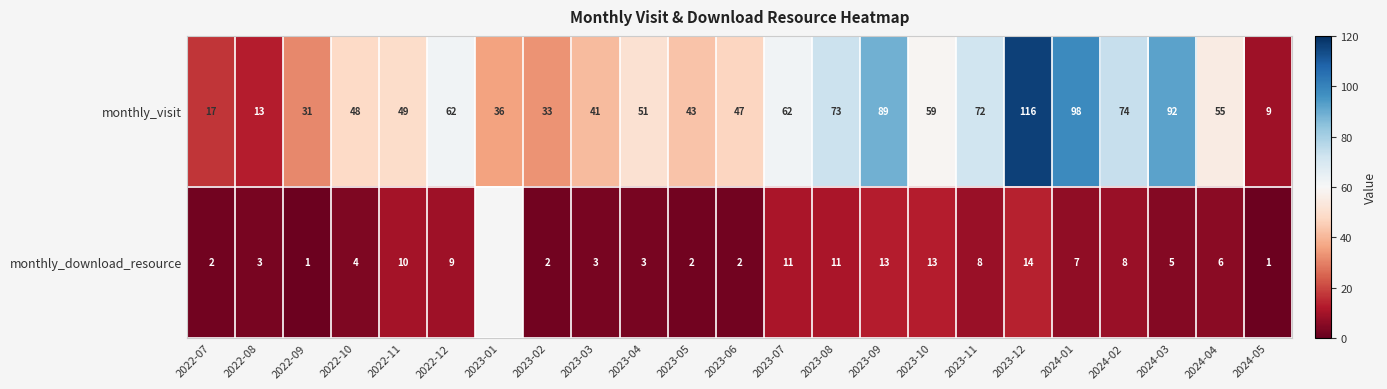

Which category has the lowest value across all series?

2022-09